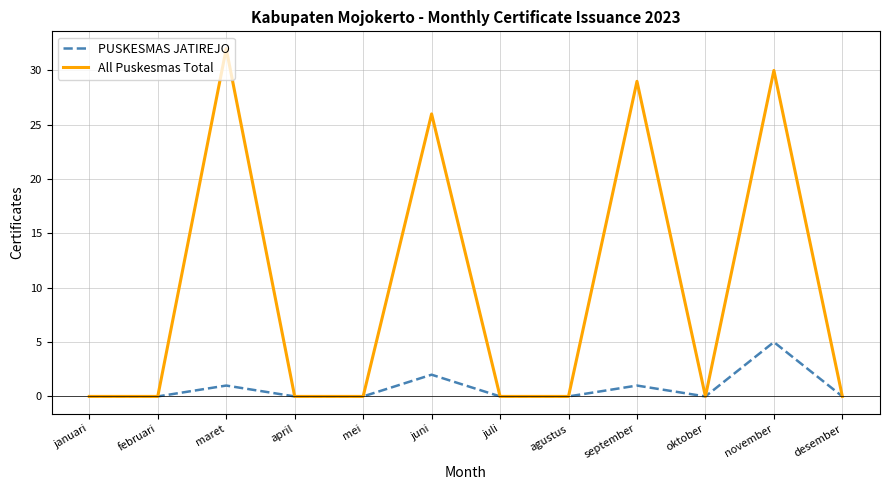

What is the difference between the maximum and minimum values in the All Puskesmas Total series?

32